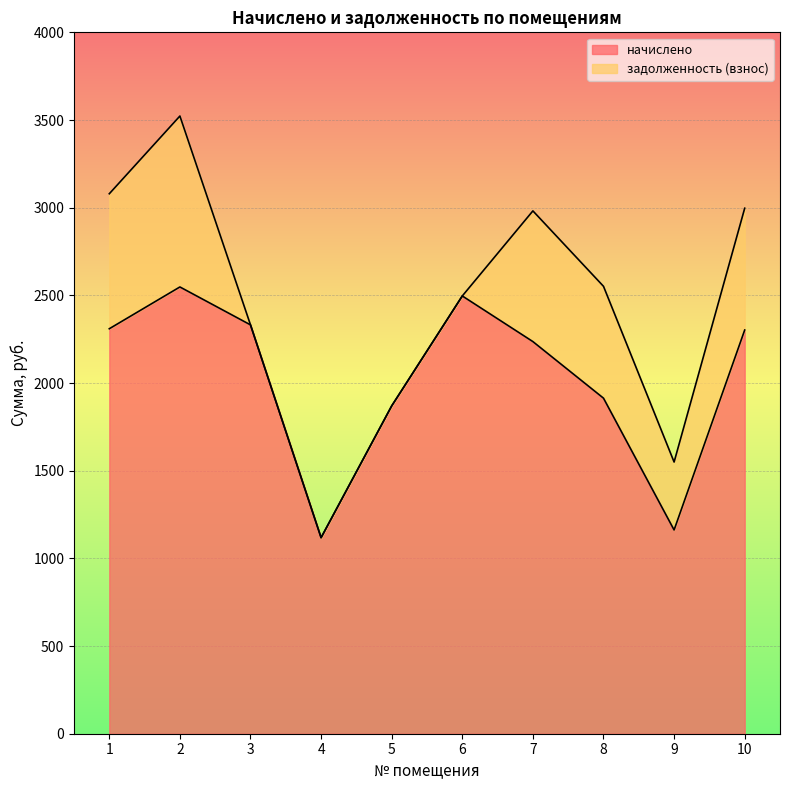

Which has a higher value, 5 or 4?

5